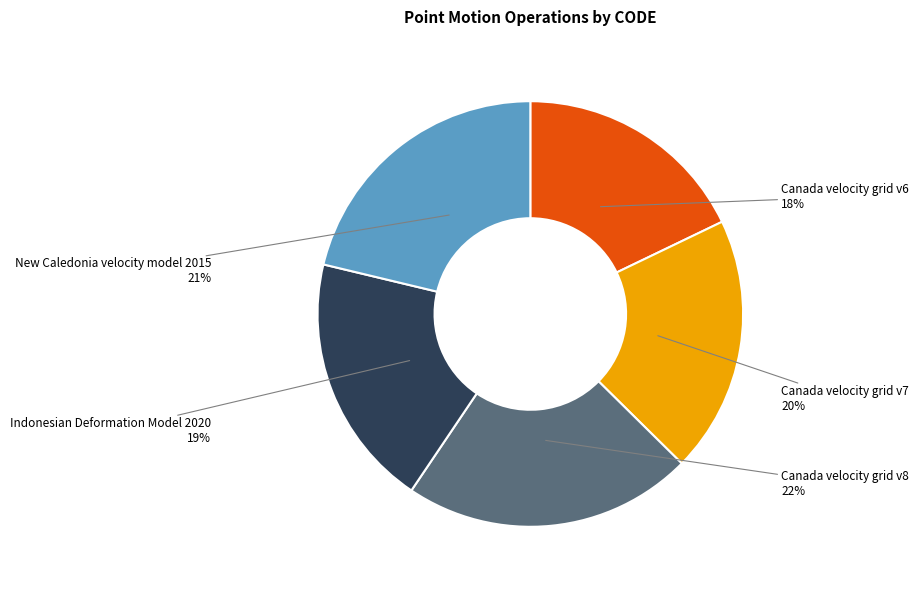

Is there any slice that represents more than half of the pie?

No